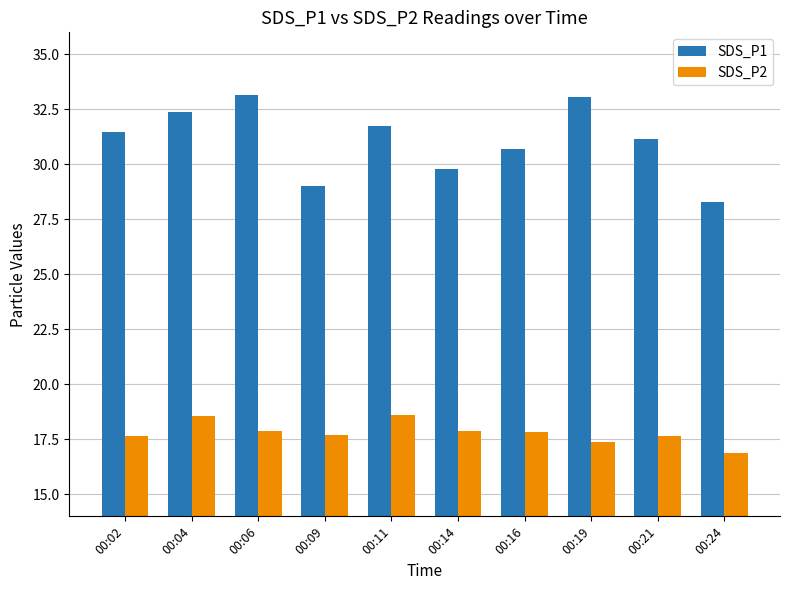

Which series has the largest range (max minus min)?

SDS_P1